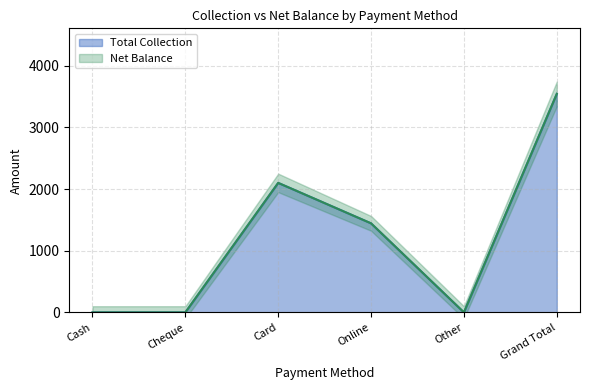

Where does the Net Balance series first go above 1443?

Card